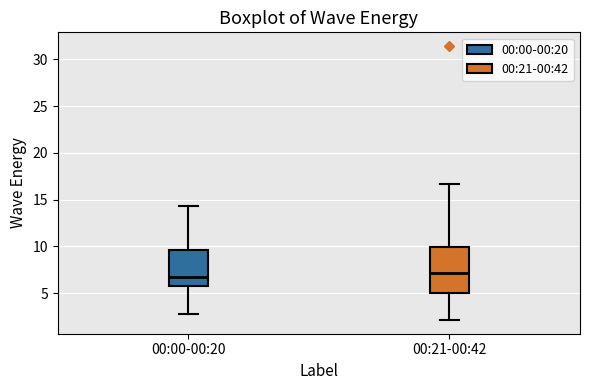

Reading left to right, transcribe this box plot: for each box, give where its median line is, the range the box spans, and where its two whiskers end, as read against the y-axis. The values are not printed on the chart, so give them approximately, as read against the axis.

00:00-00:20: median 6.5, box 6.0 to 9.5, whiskers 3.0 to 14.5
00:21-00:42: median 7.0, box 5.0 to 10.0, whiskers 2.0 to 16.5